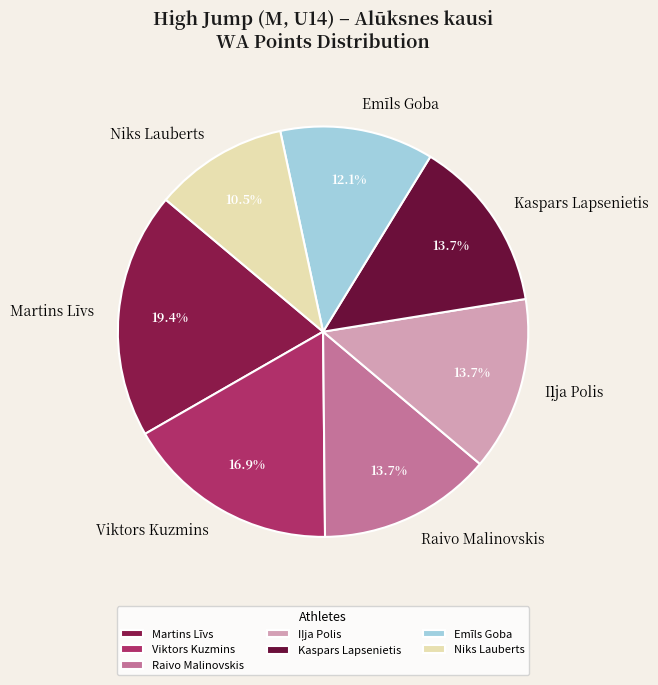

True or false: Emīls Goba accounts for 1% of the total.

False